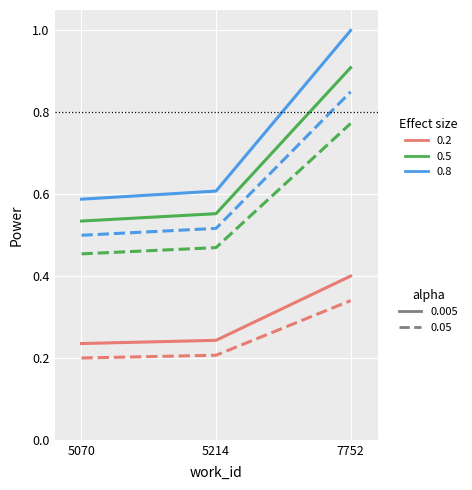

What is the greatest value displayed?

1.0